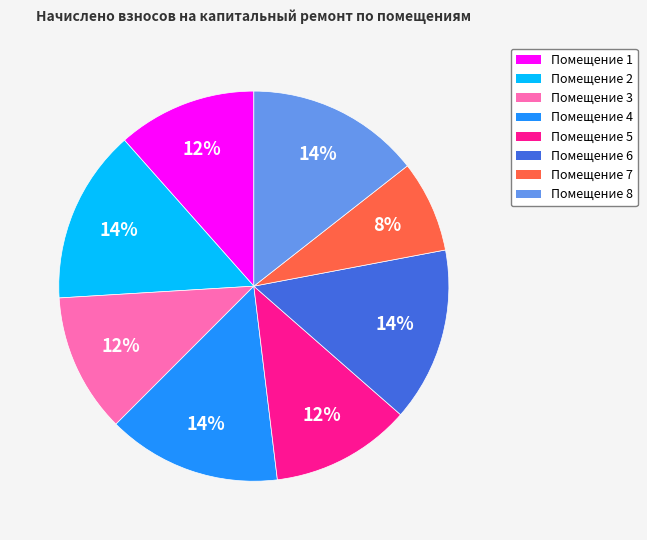

Does any single category account for the majority?

No